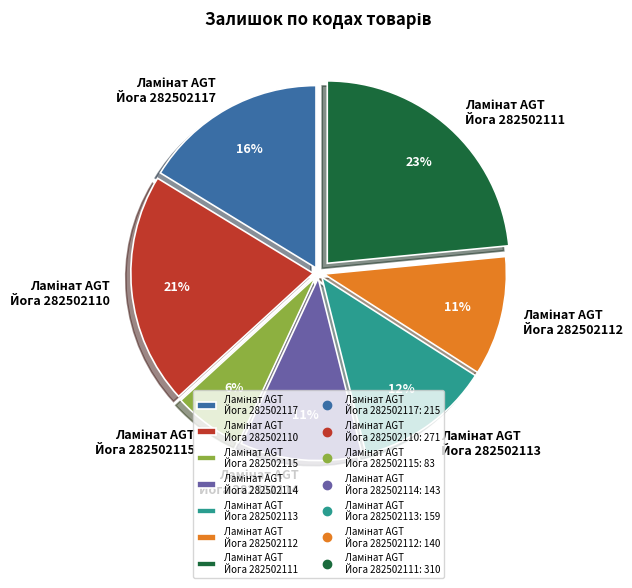

Is there a majority slice in this chart?

No